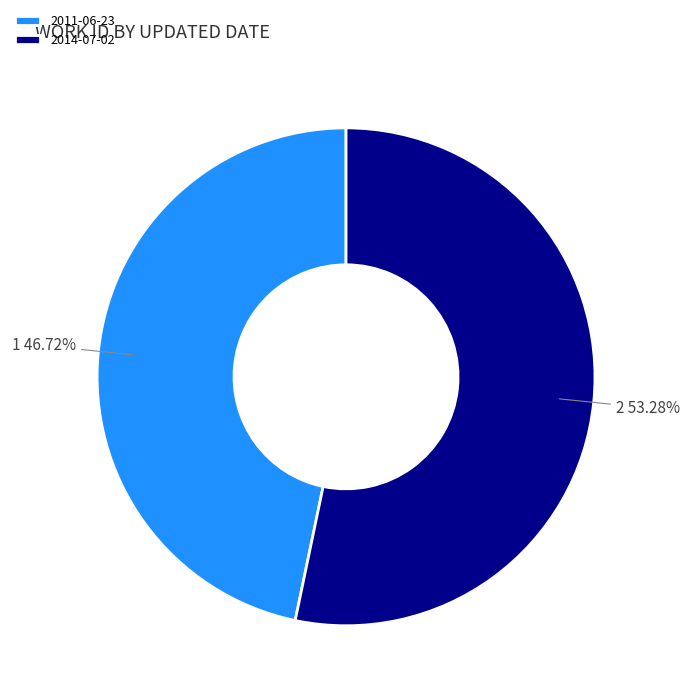

True or false: 2014-07-02 accounts for 58% of the total.

False